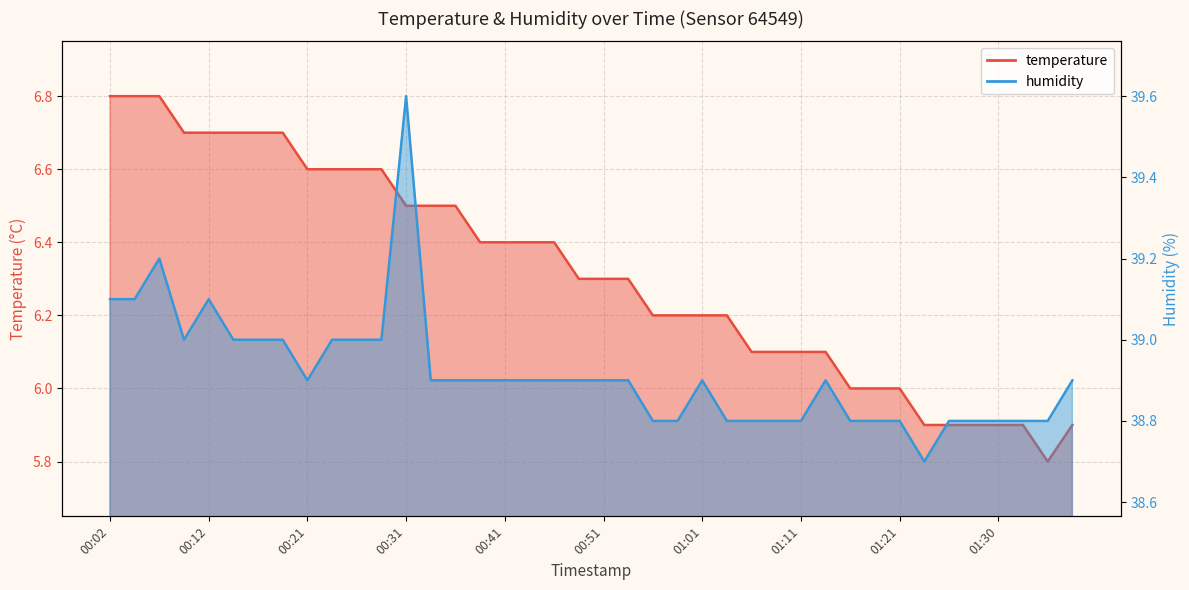

What is the value of the humidity point at the 3rd from the left?

39.2